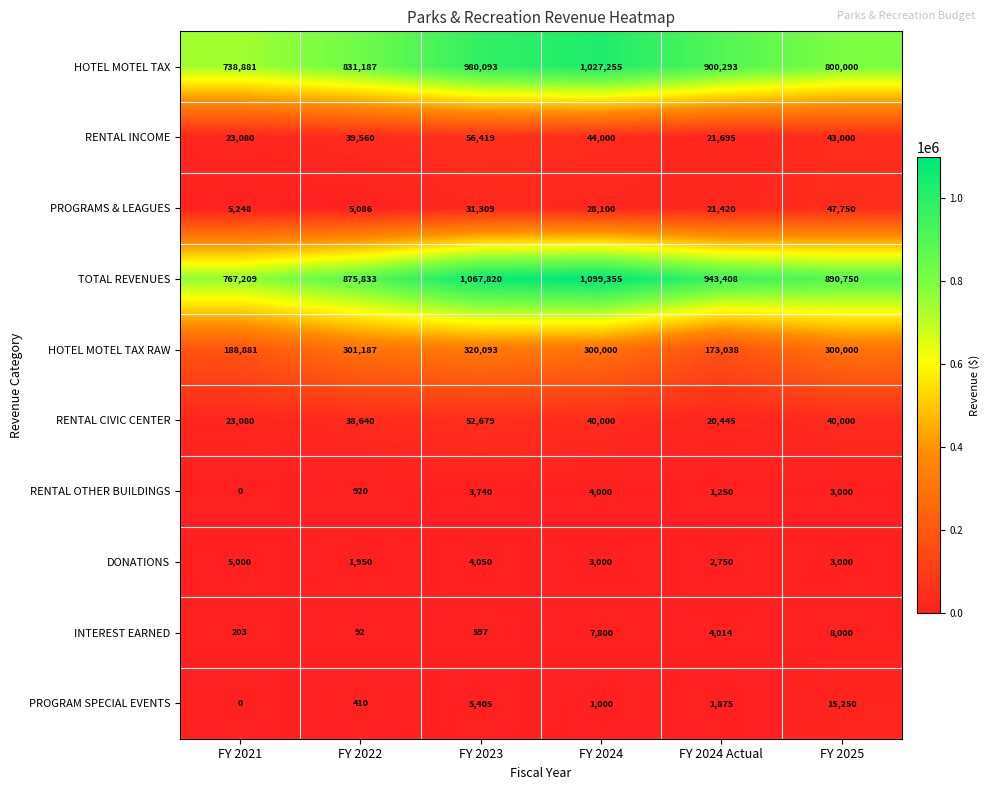

Which series has the widest spread of values?

TOTAL REVENUES